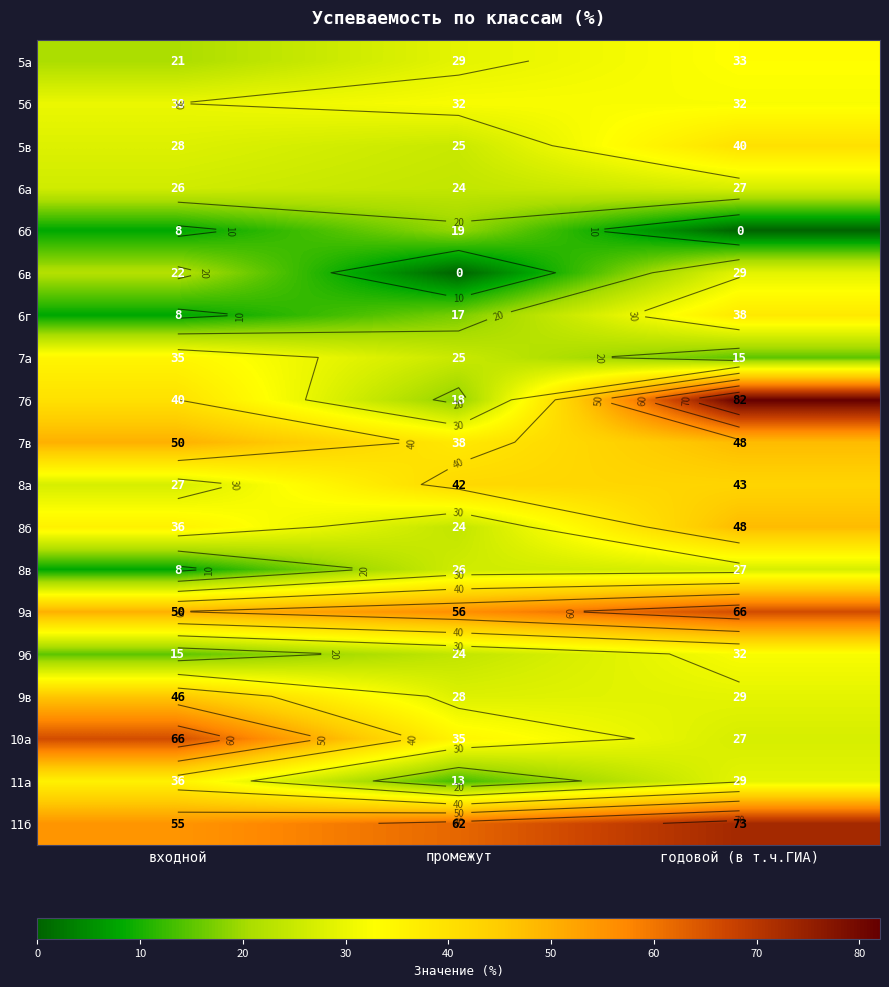

At входной, list the series in order from smallest to largest.

6б, 6г, 8в, 9б, 5а, 6в, 6а, 8а, 5в, 5б, 7а, 8б, 11а, 7б, 9в, 7в, 9а, 11б, 10а